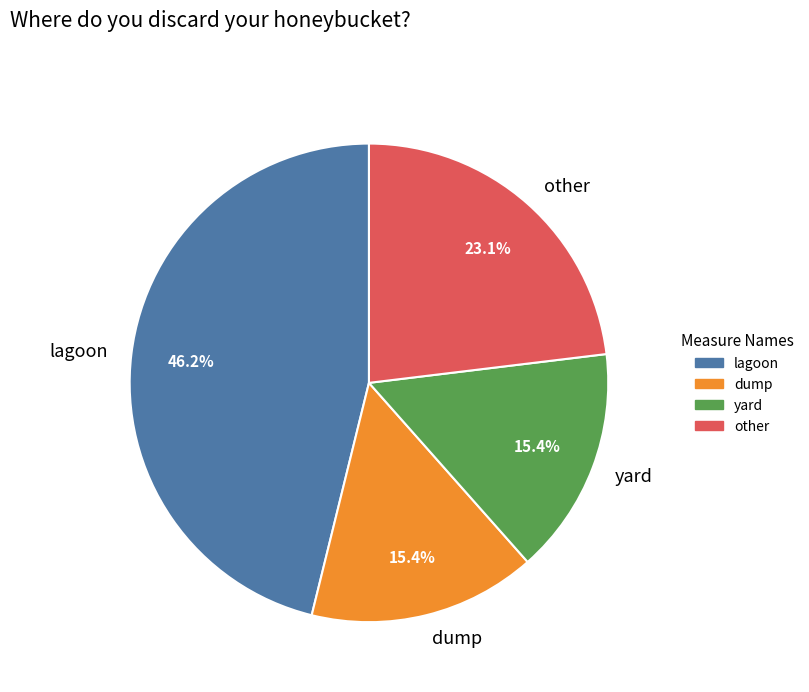

Which has a higher value, lagoon or other?

lagoon